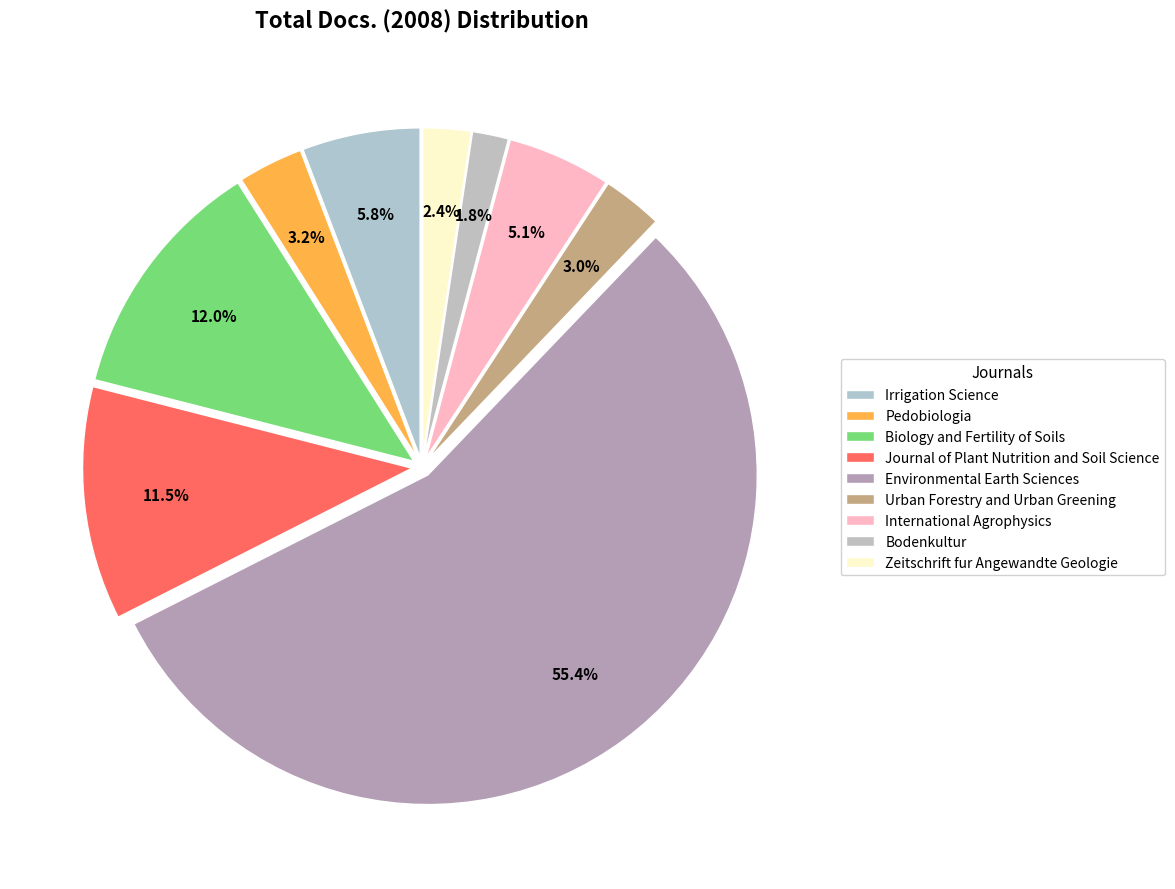

How many slices are in this pie chart?

9